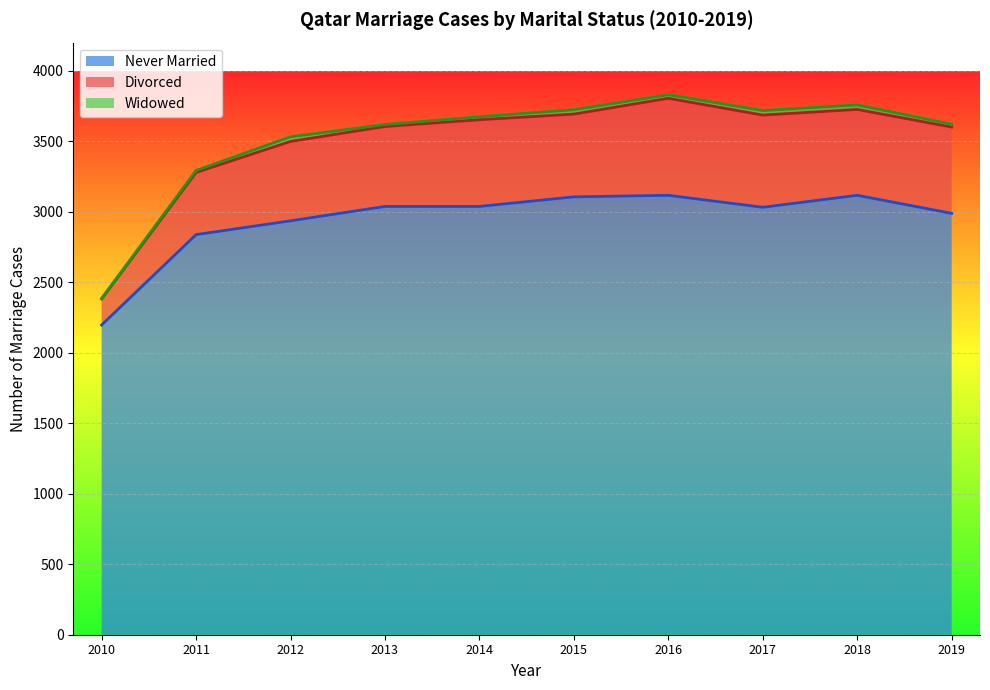

Where is Divorced nearest to the value 3108?

2011